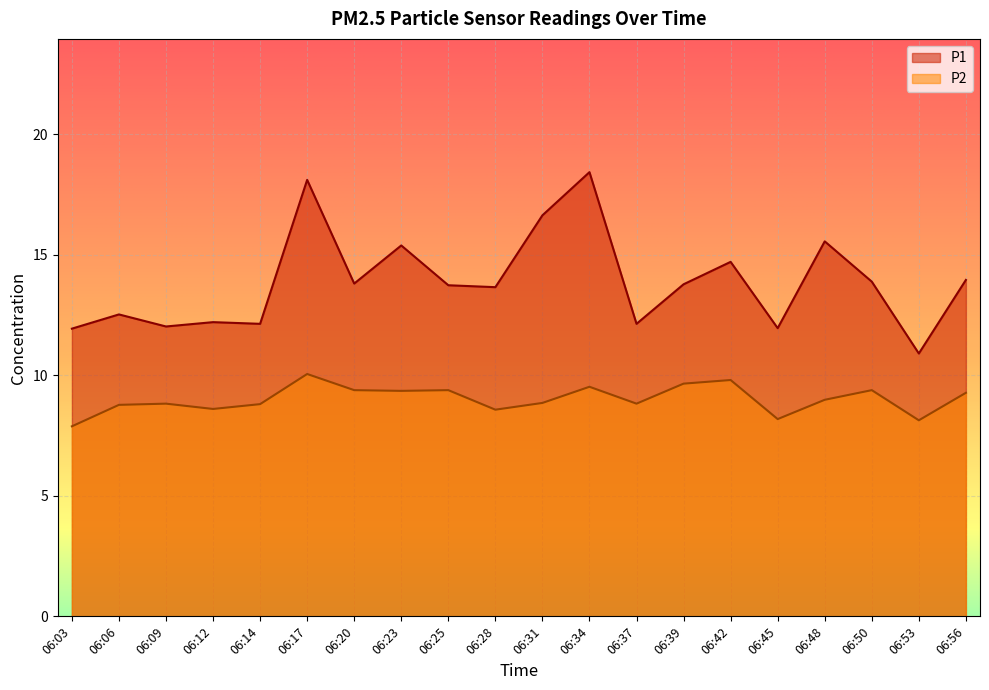

At which category does P2 reach its first local valley?

06:12